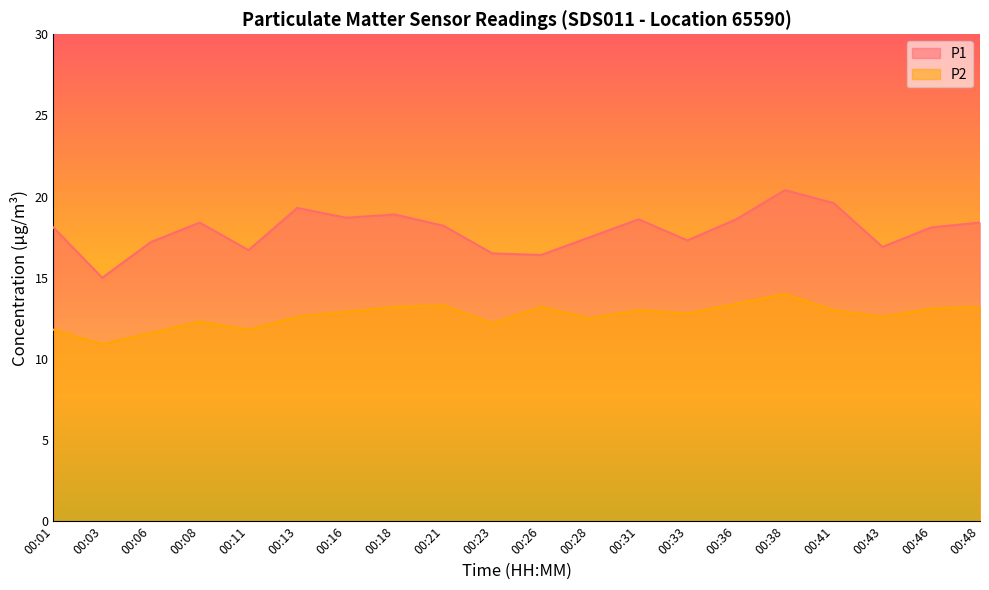

List the series in order of their overall mean, lowest first.

P2, P1